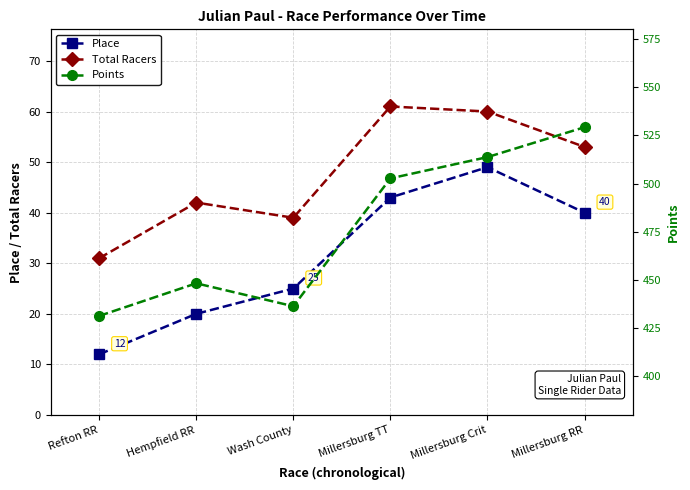

What is the sum of the Points values at Refton RR and Wash County?

867.8